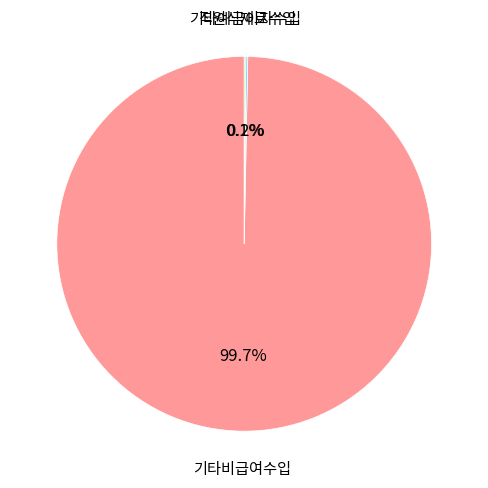

What portion of the pie excludes 기타비급여수입?

0.3%